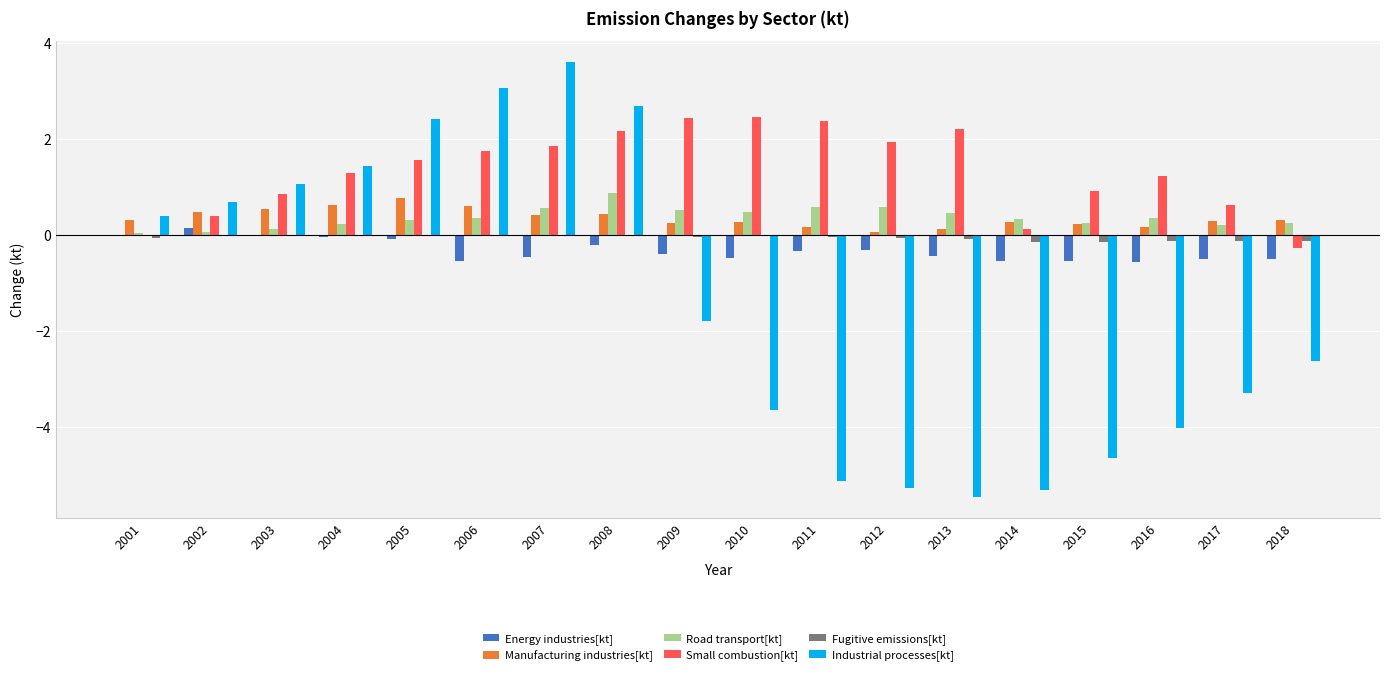

At which category does the chart reach its peak across all series?

2007